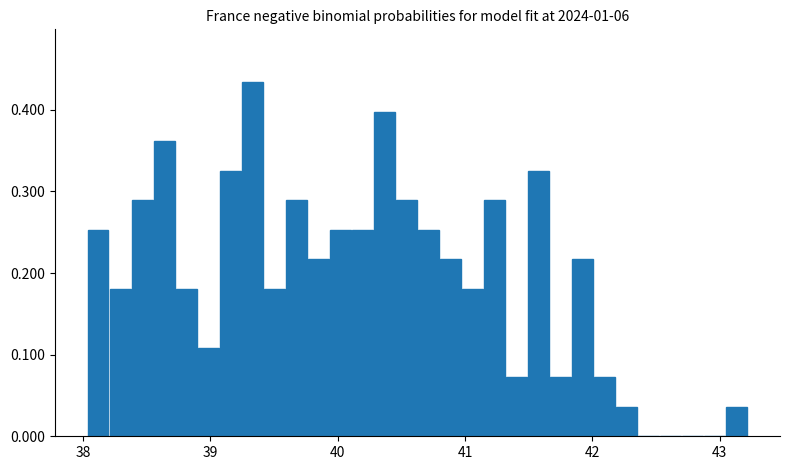

Around what value on the x-axis is the tallest bar? Give the approximate position of its centre, as read against the axis.

39.3